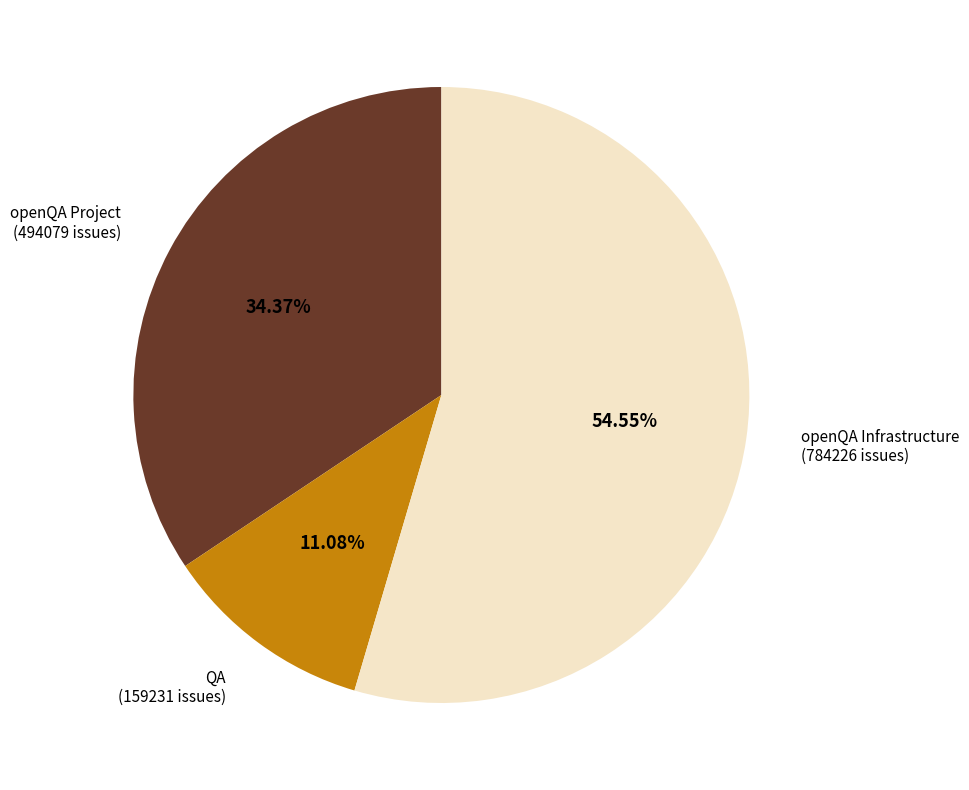

Is the sum of QA and openQA Project greater than half?

No